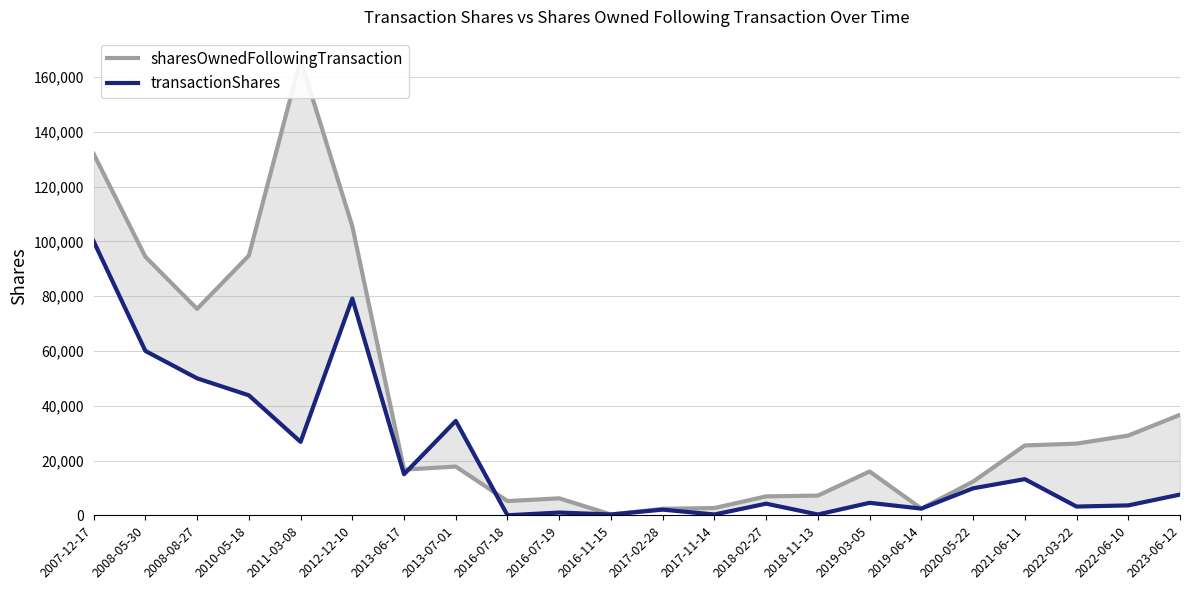

Which series has the widest spread of values?

sharesOwnedFollowingTransaction